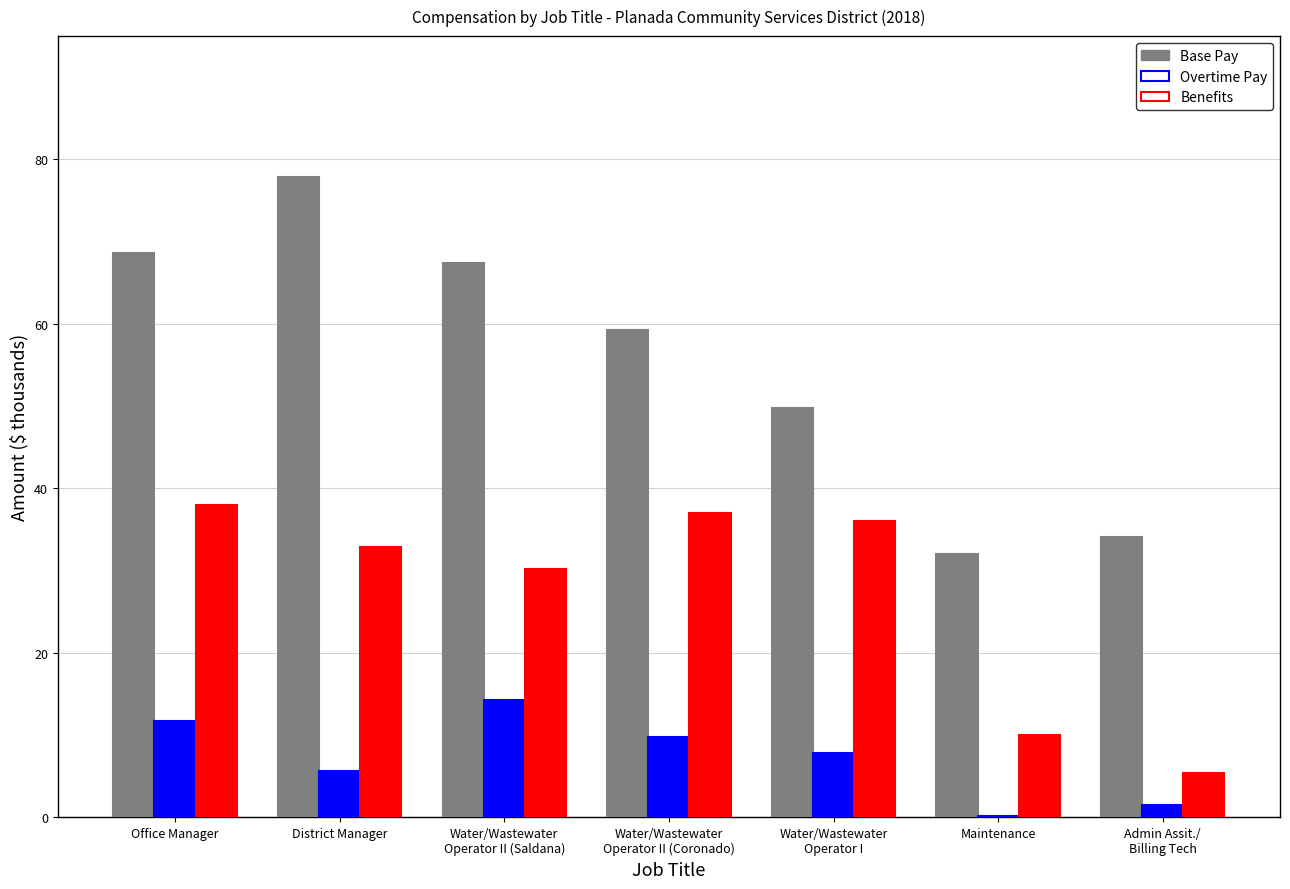

What is the difference between the Benefits values at Admin Assit./
Billing Tech and Maintenance?

4.7